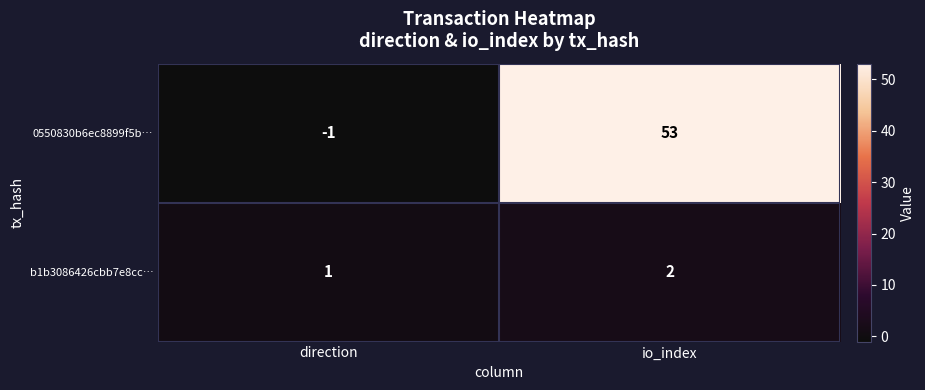

List the series in order of their overall mean, highest first.

0550830b6ec8899f5b…, b1b3086426cbb7e8cc…